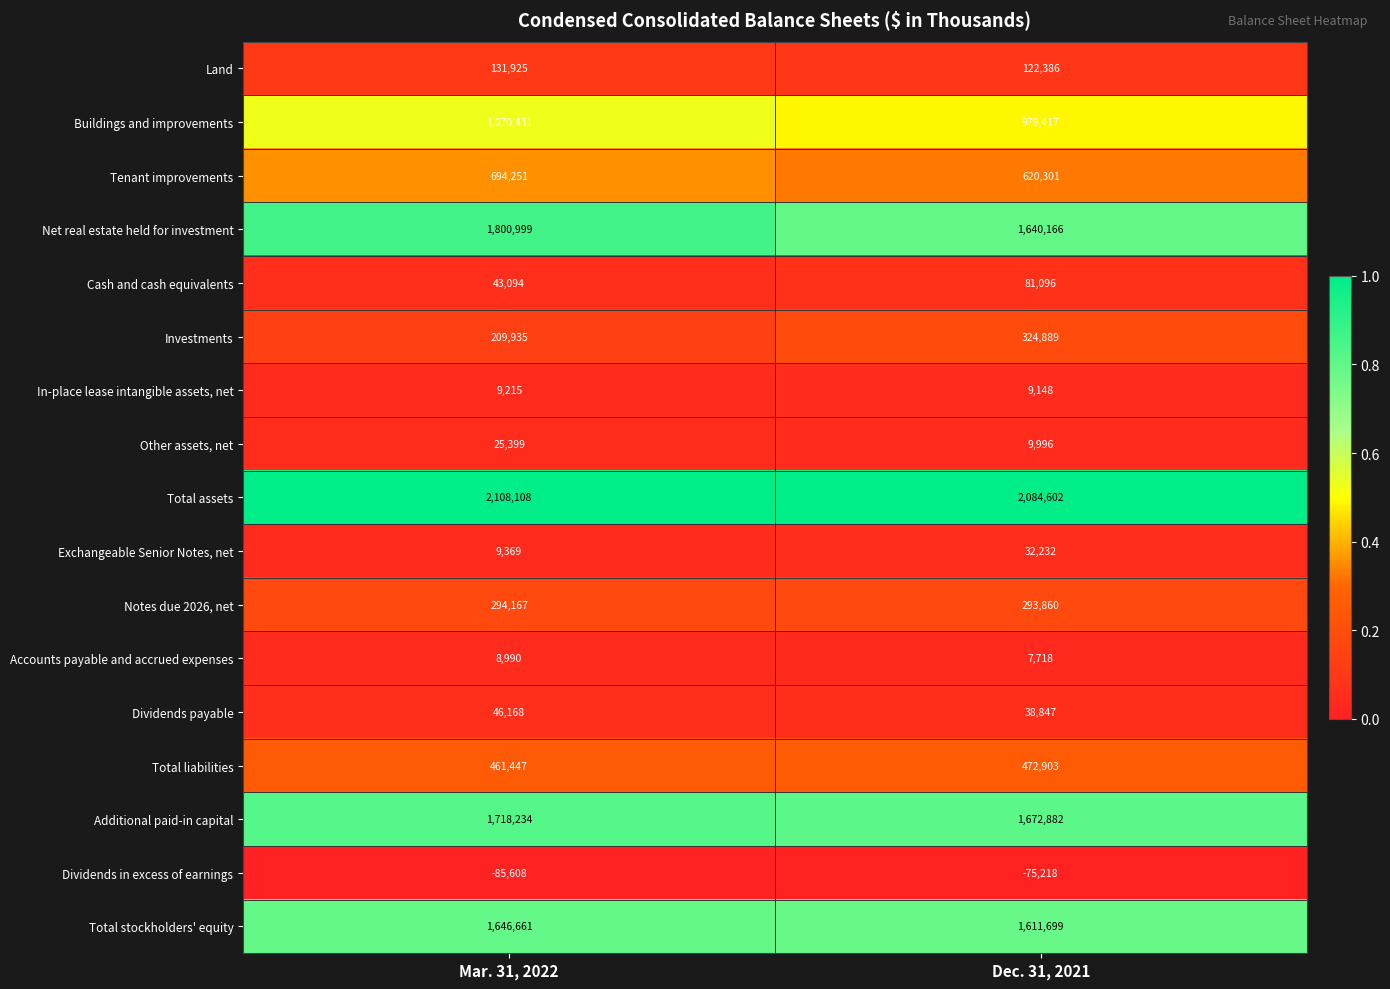

What is the difference between the maximum and minimum values in the Dividends payable series?

7321